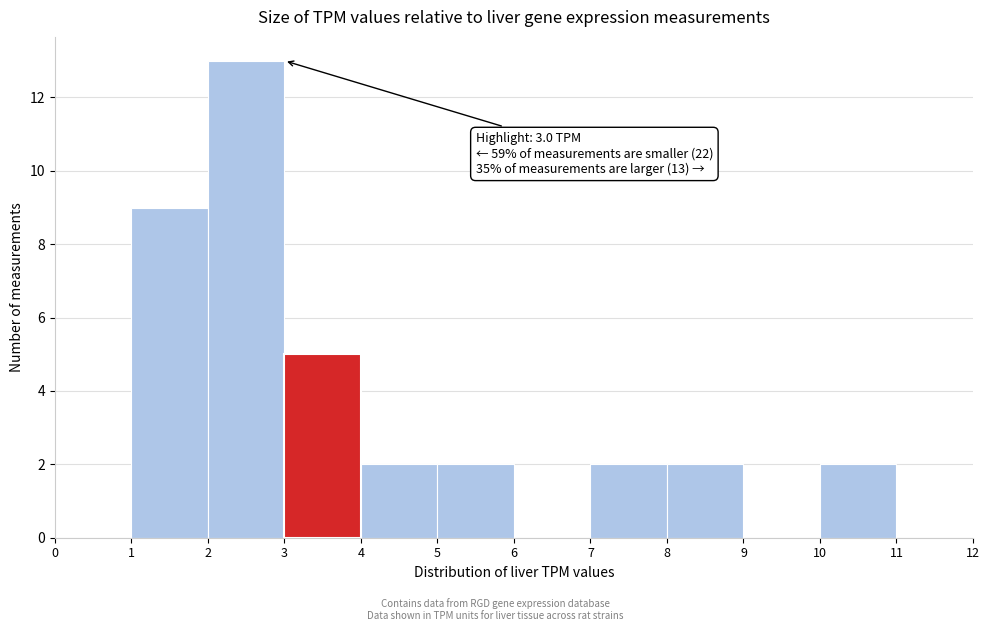

Which range on the x-axis has the tallest bar?

2 to 3